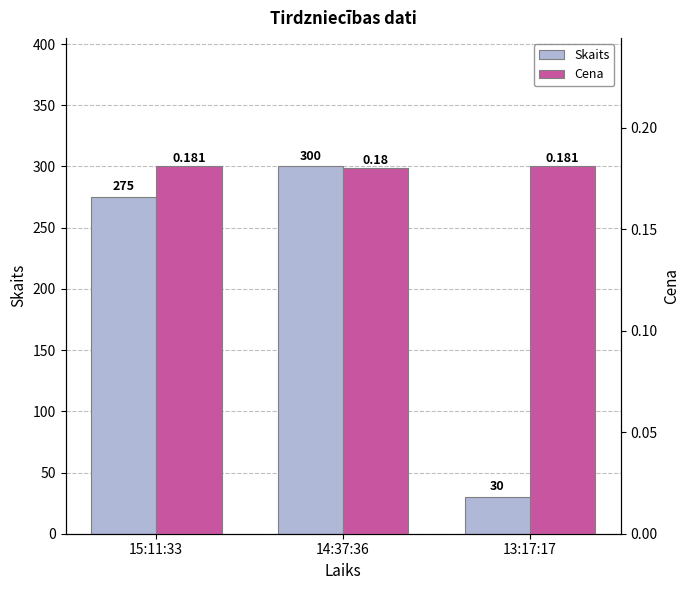

Where does the Skaits series first go above 275?

14:37:36